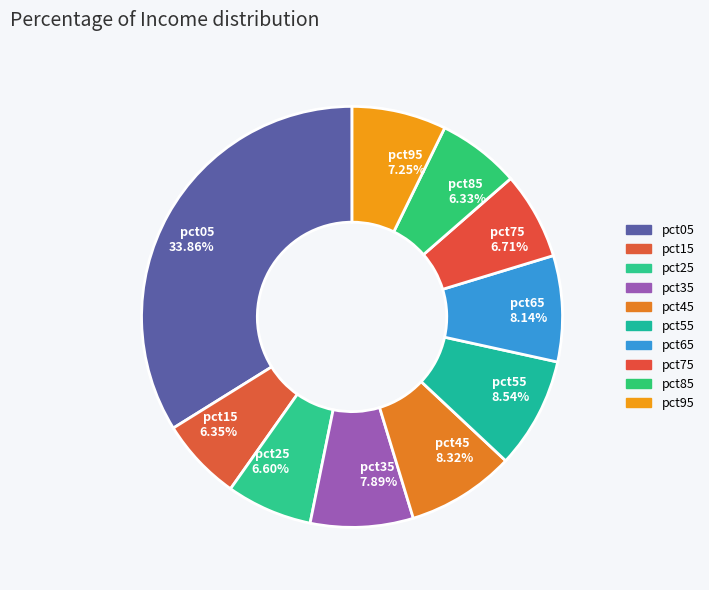

True or false: pct75 accounts for 7% of the total.

True